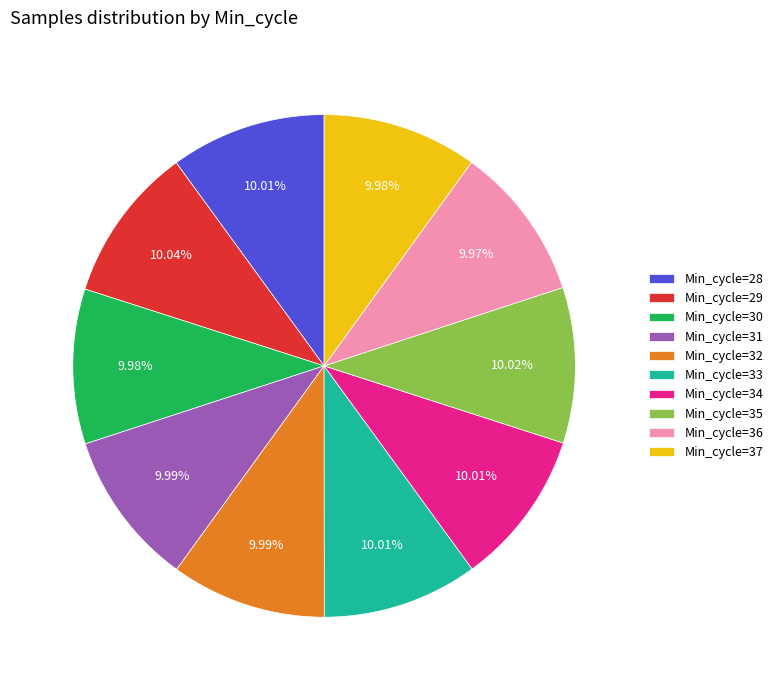

How many slices are in this pie chart?

10